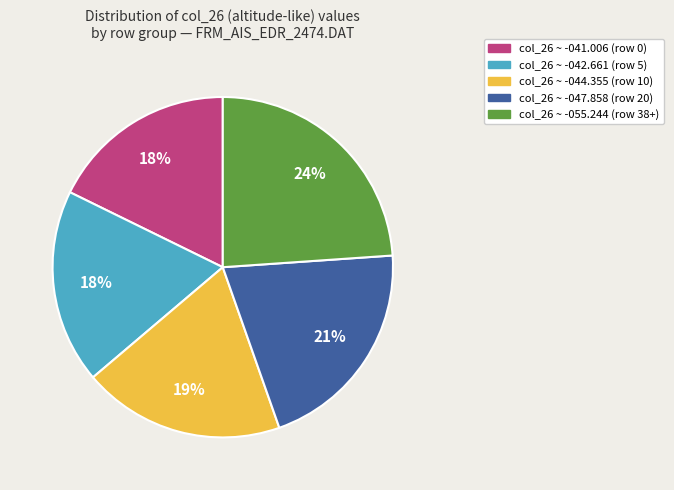

Combined, do col_26 ~ -044.355 (row 10) and col_26 ~ -055.244 (row 38+) account for over 50%?

No